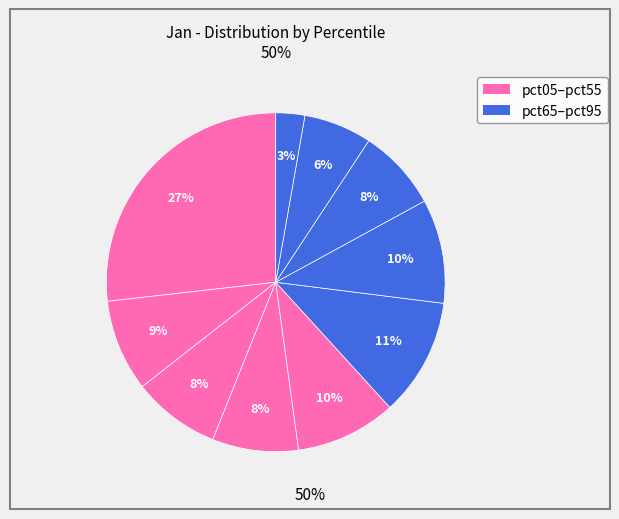

Is there a majority slice in this chart?

No